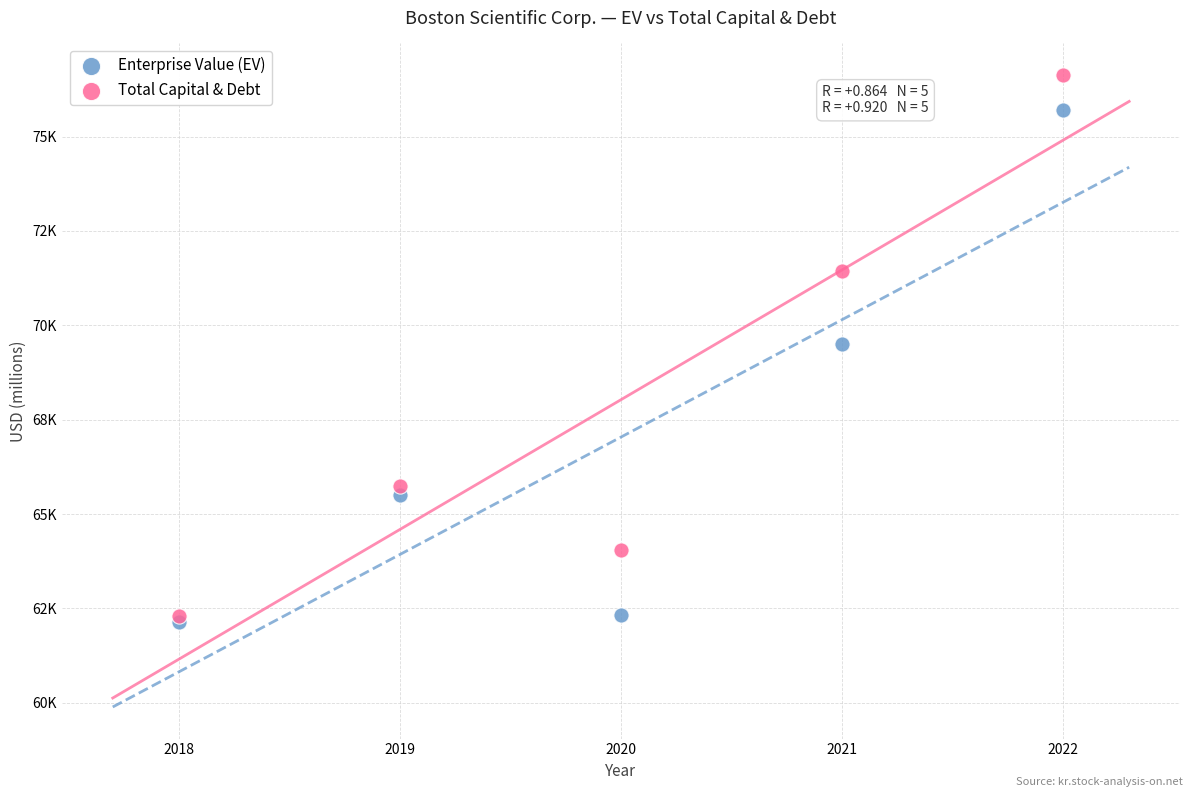

What are all the series names shown in the legend?

Enterprise Value (EV), Total Capital & Debt